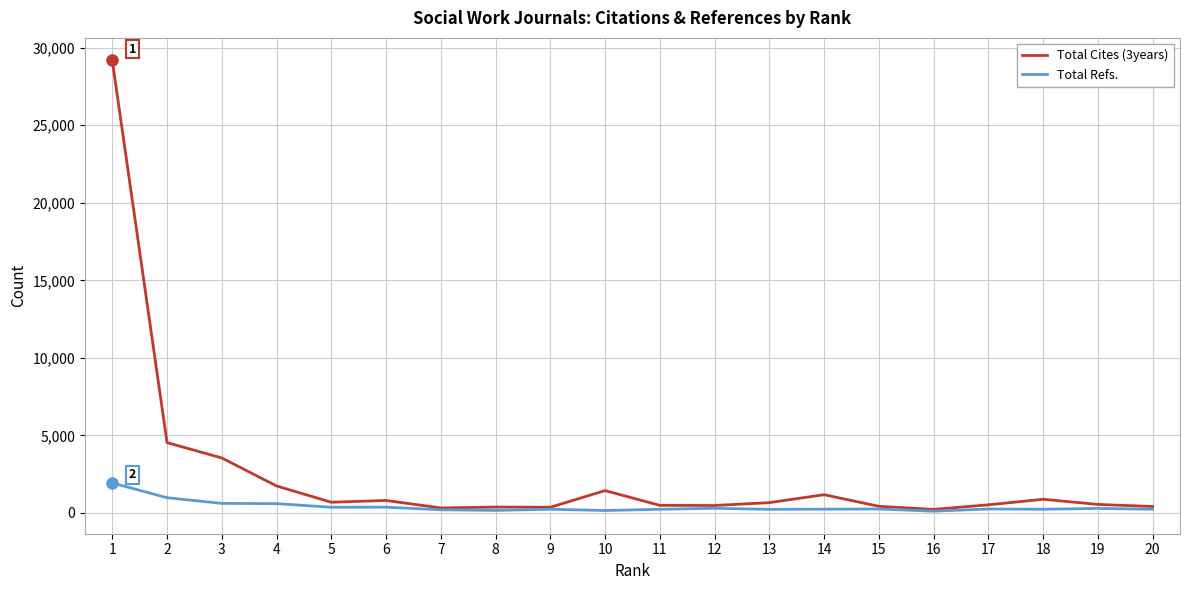

Which series has the largest total across all categories?

Total Cites (3years)